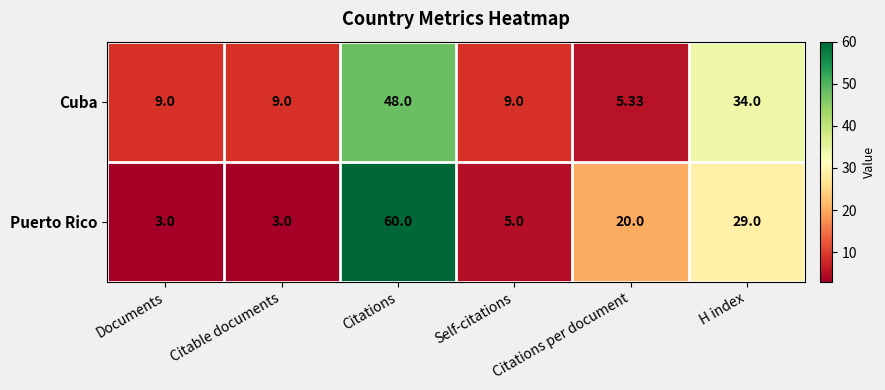

At which category does the chart reach its peak across all series?

Citations